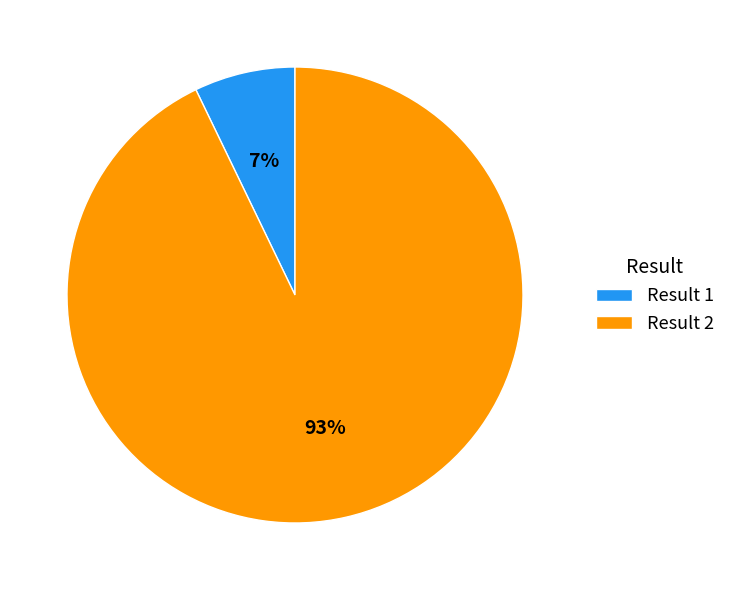

The Result 2 slice represents 99% of the pie. True or false?

False